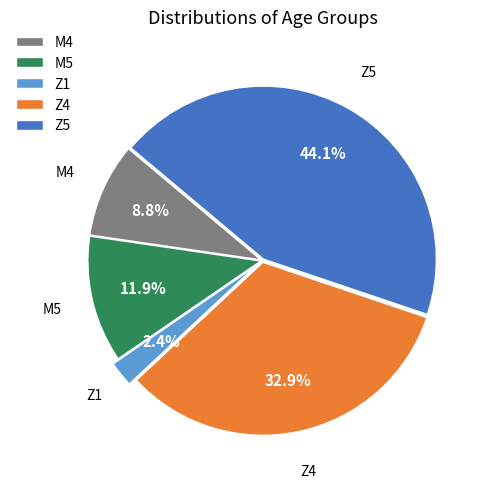

What is the total percentage of M4 and Z4?

41.7%